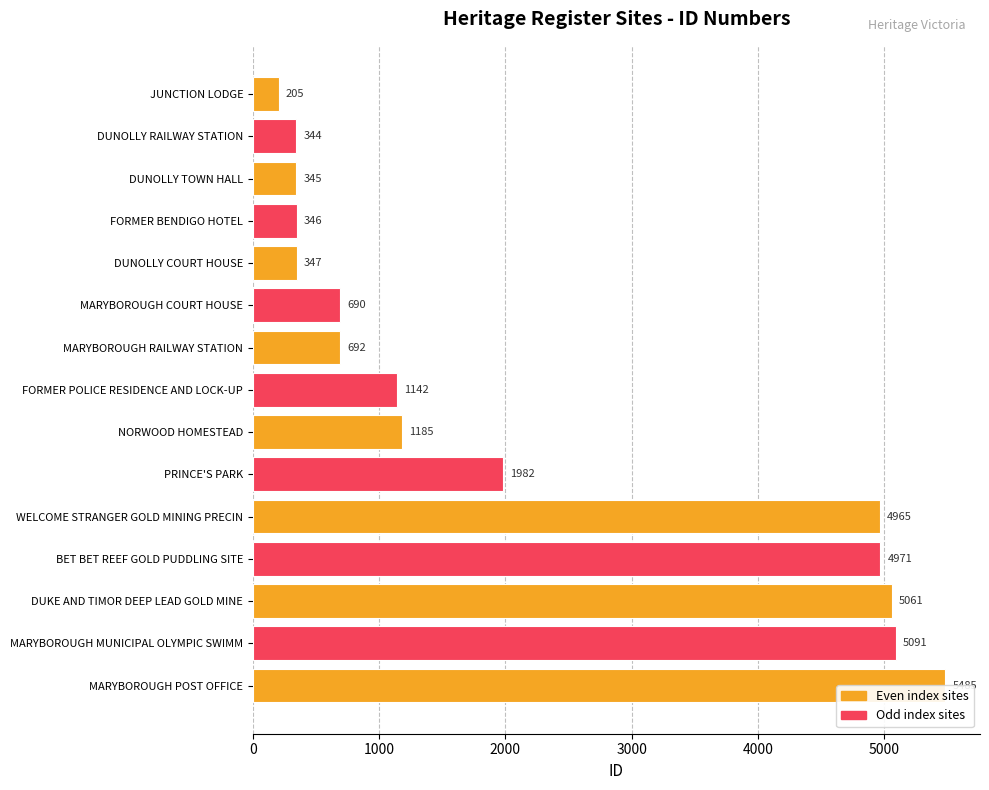

What is the difference between the second highest and minimum values?

4886